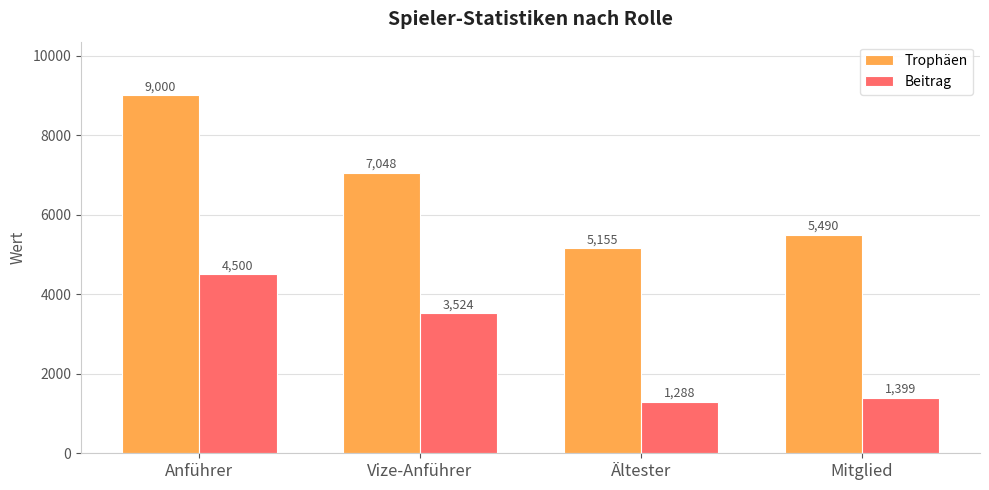

Which category has the highest value across all series?

Anführer